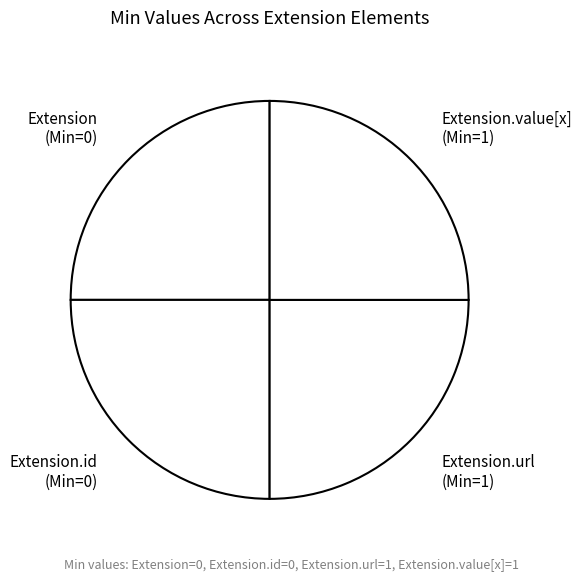

How many segments does this pie chart have?

4